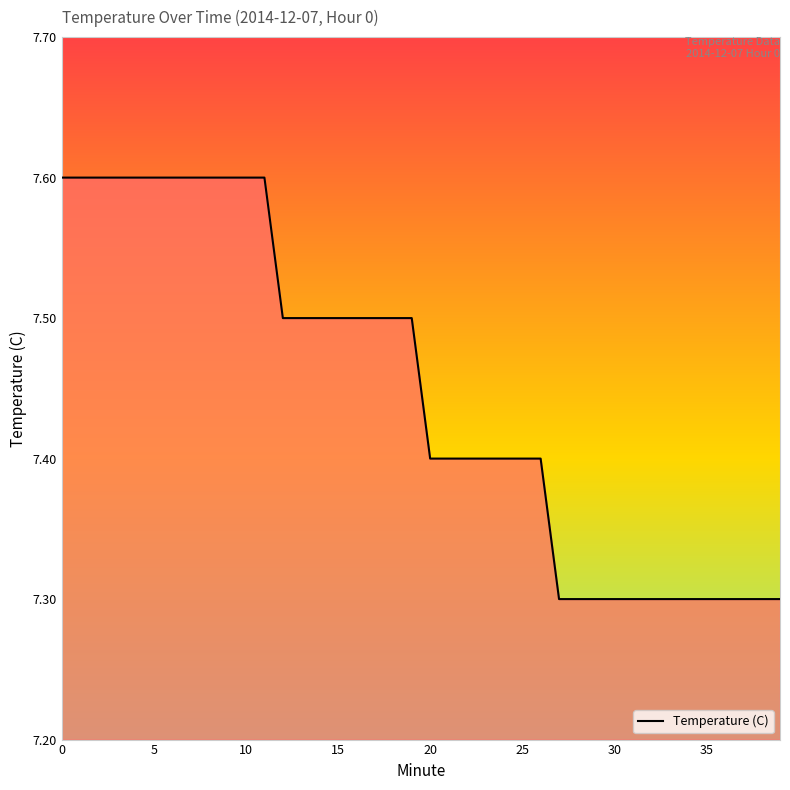

What is the smallest value displayed?

7.3